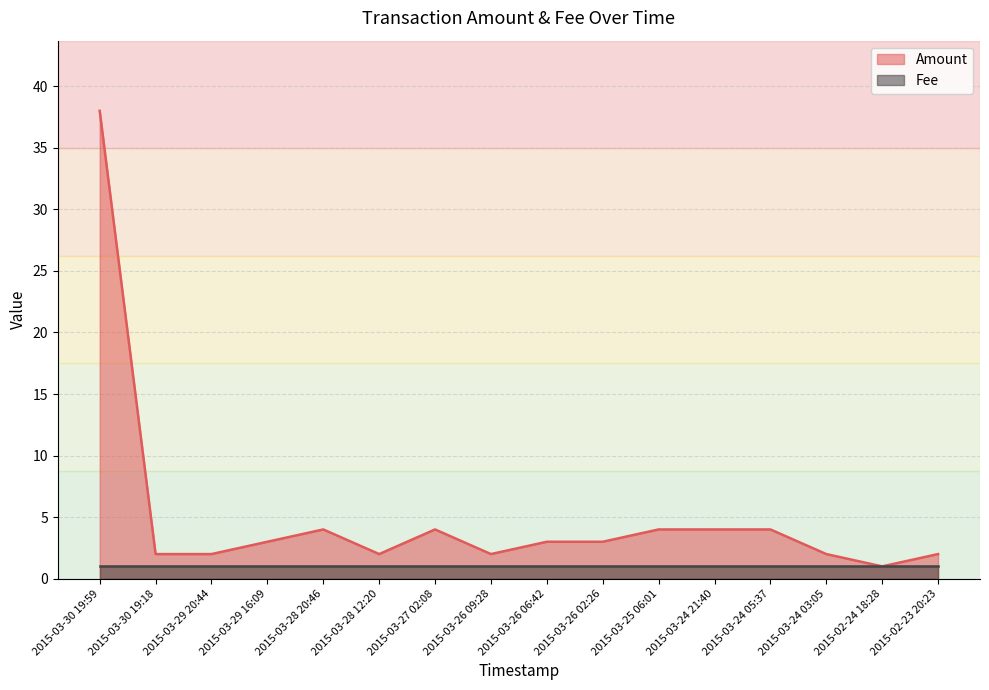

Which label corresponds to the smallest value in the chart?

2015-02-24 18:28